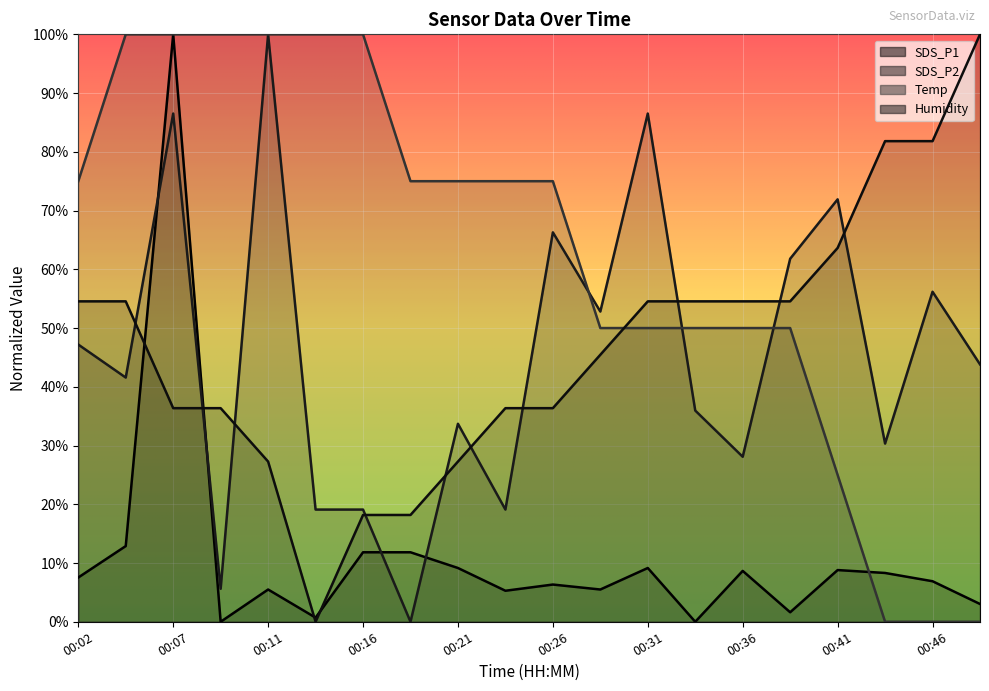

Which category has the lowest value in the Humidity series?

00:14